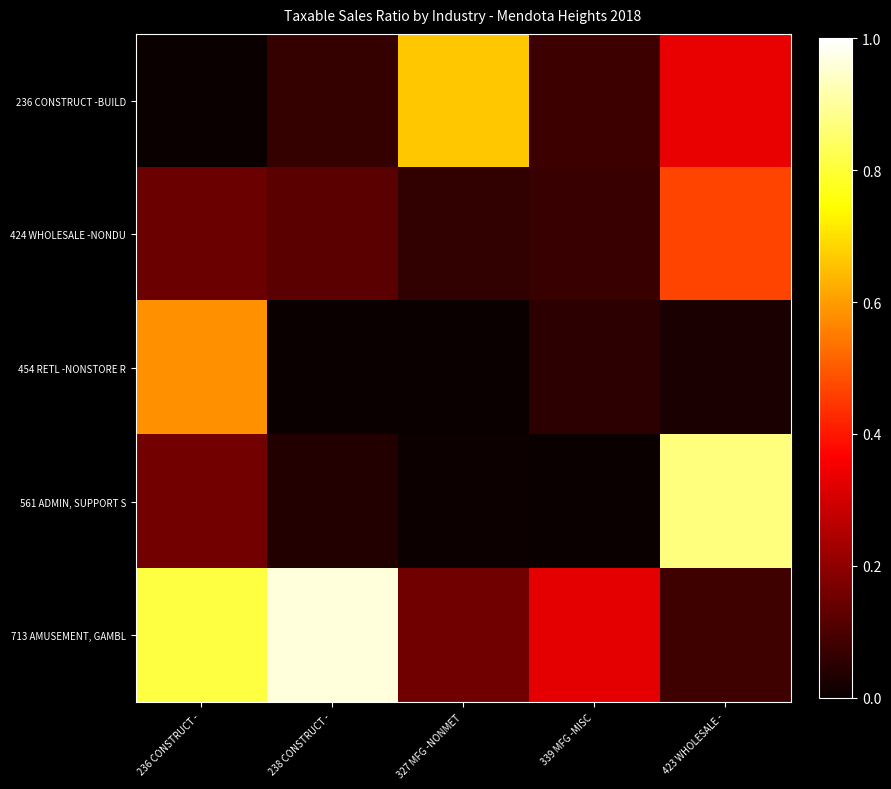

Which has a higher value, 423 WHOLESALE - or 327 MFG -NONMET?

327 MFG -NONMET